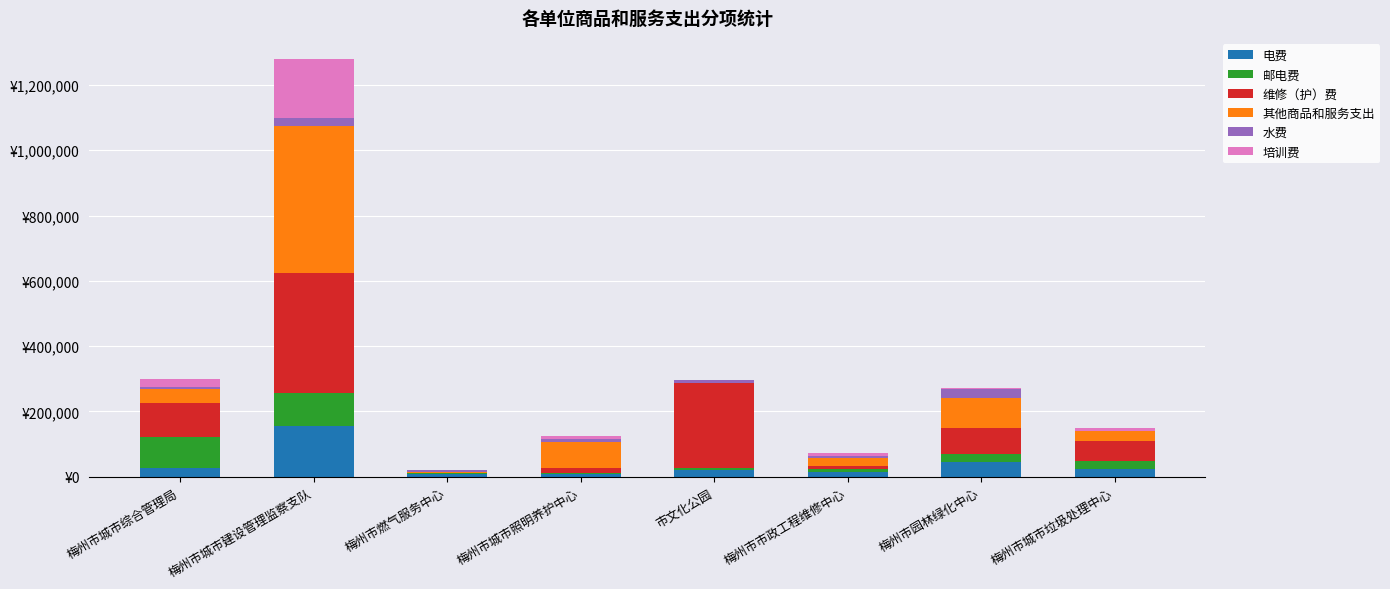

What is the difference between the maximum and minimum values in the 邮电费 series?

97600